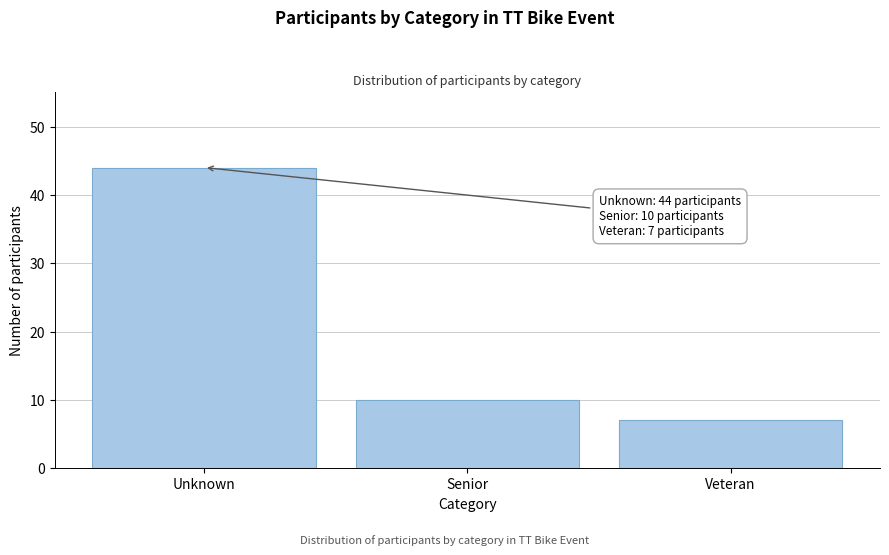

Reading left to right, transcribe all the data shown in this chart.

44	10	7